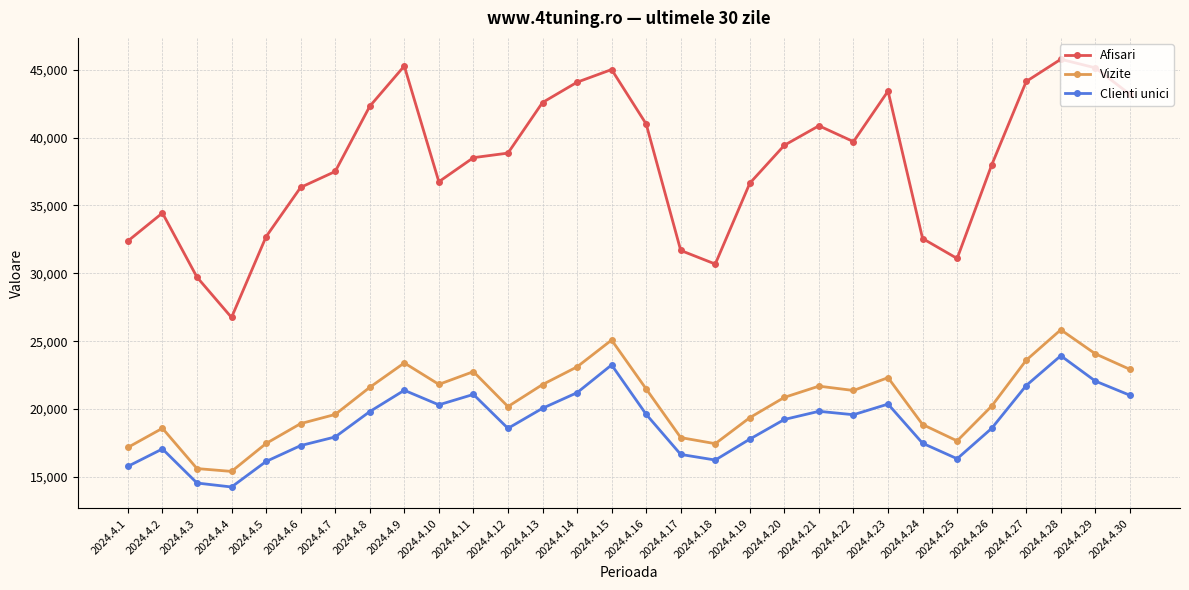

At which label does Afisari reach its minimum?

2024.4.4